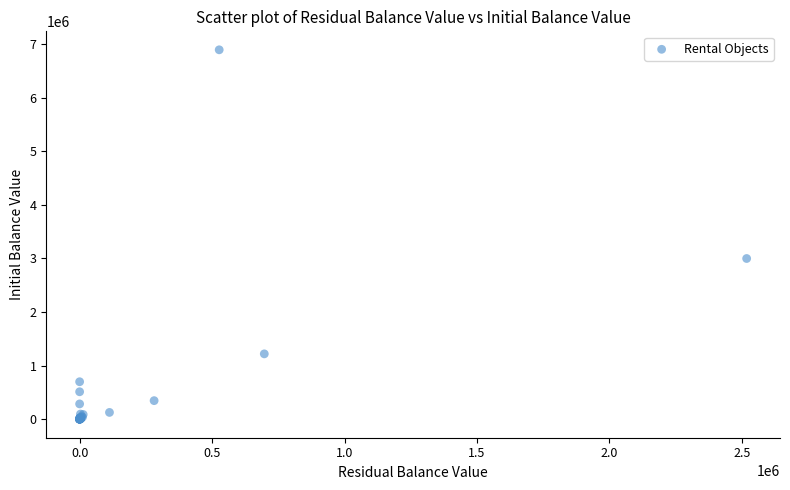

What Y value in the scatter plot is closest to 3445845?

2998671.8